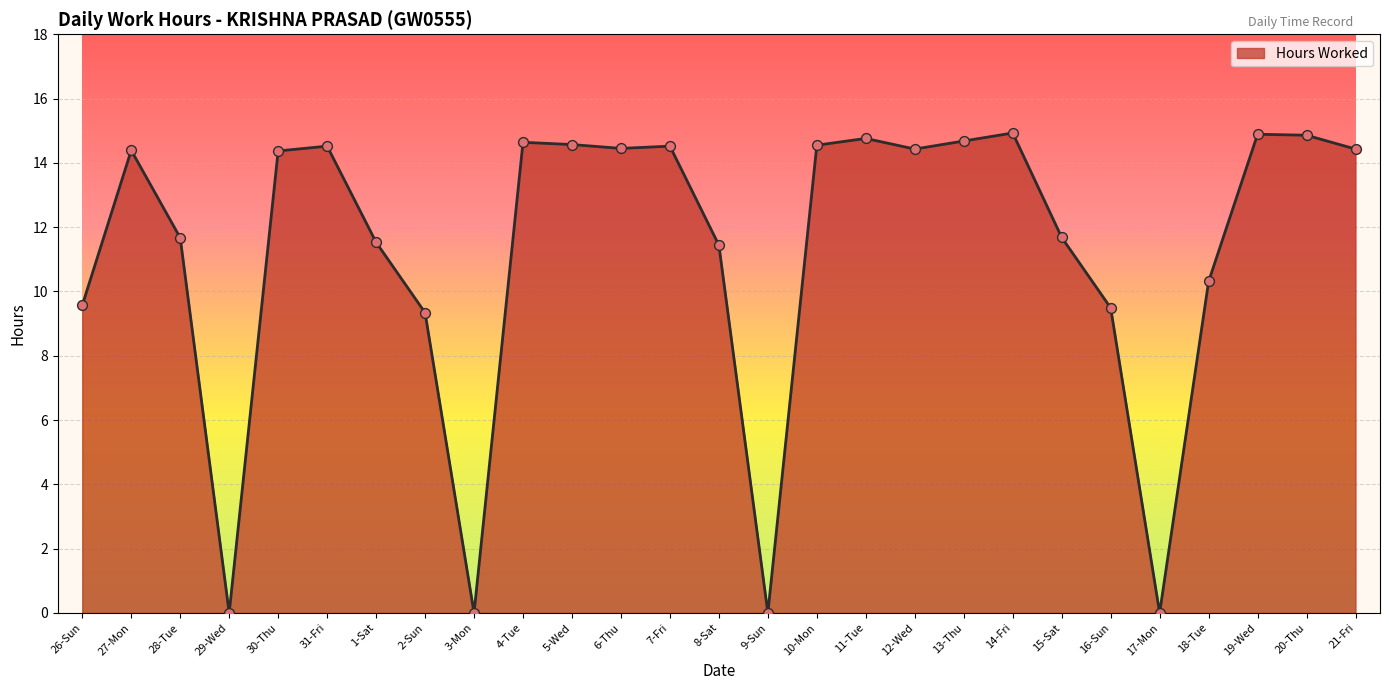

Which has a higher value, 19-Wed or 13-Thu?

19-Wed